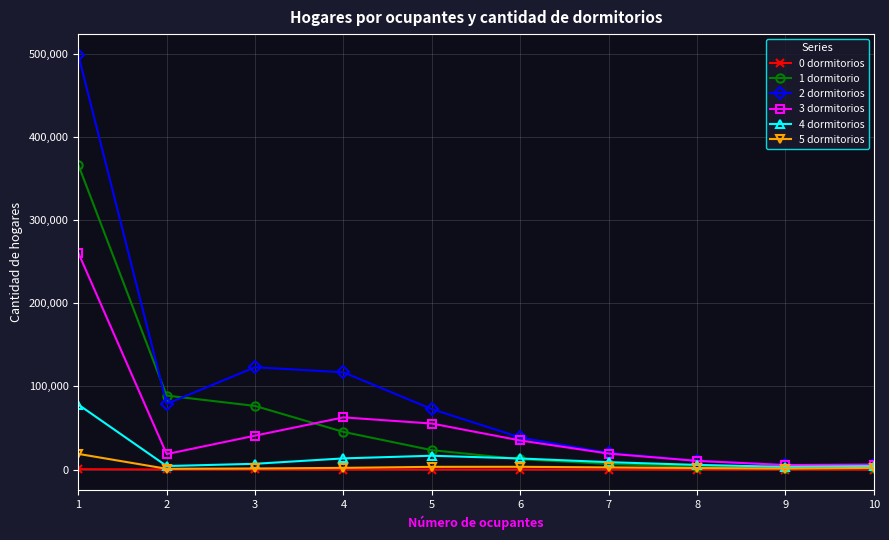

What is the total value across all series at 4?

240354